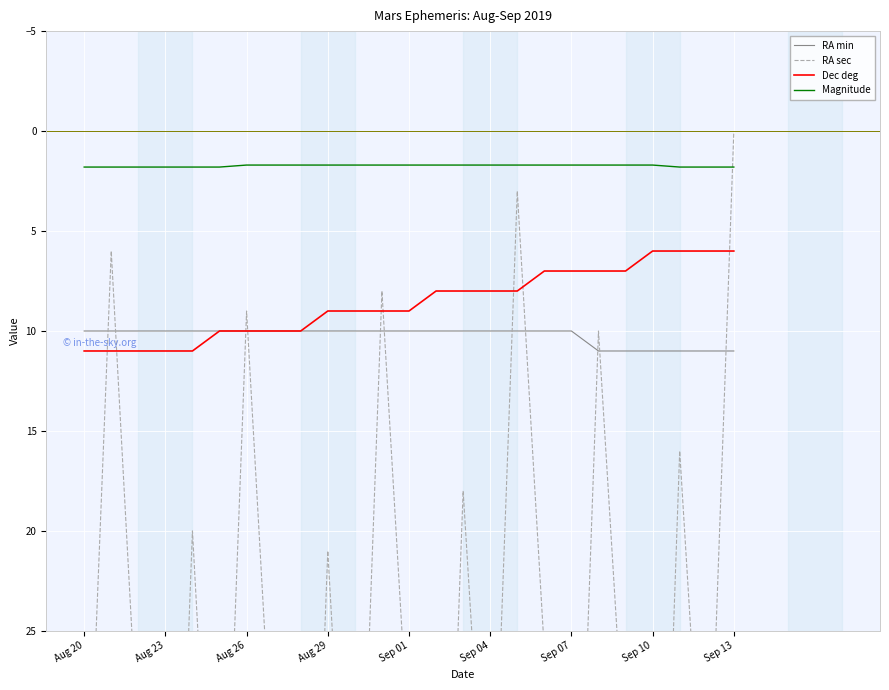

Is the value of Magnitude at Aug 29 greater than the value of Dec deg at Sep 07?

No